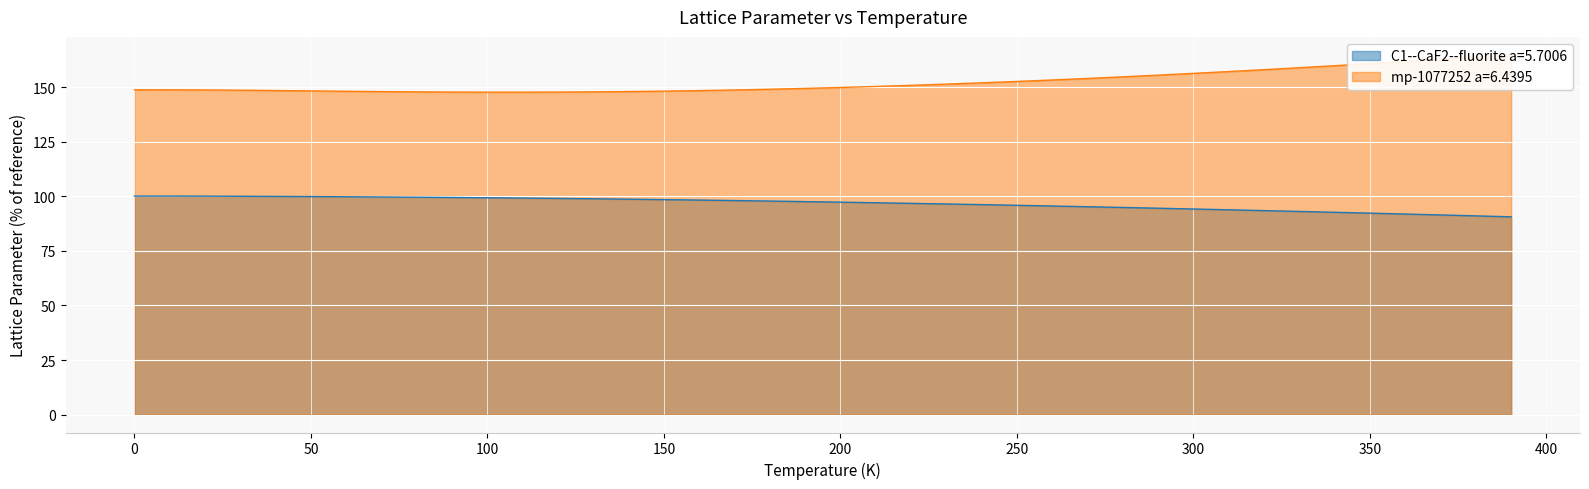

How many categories are shown in the chart?

40